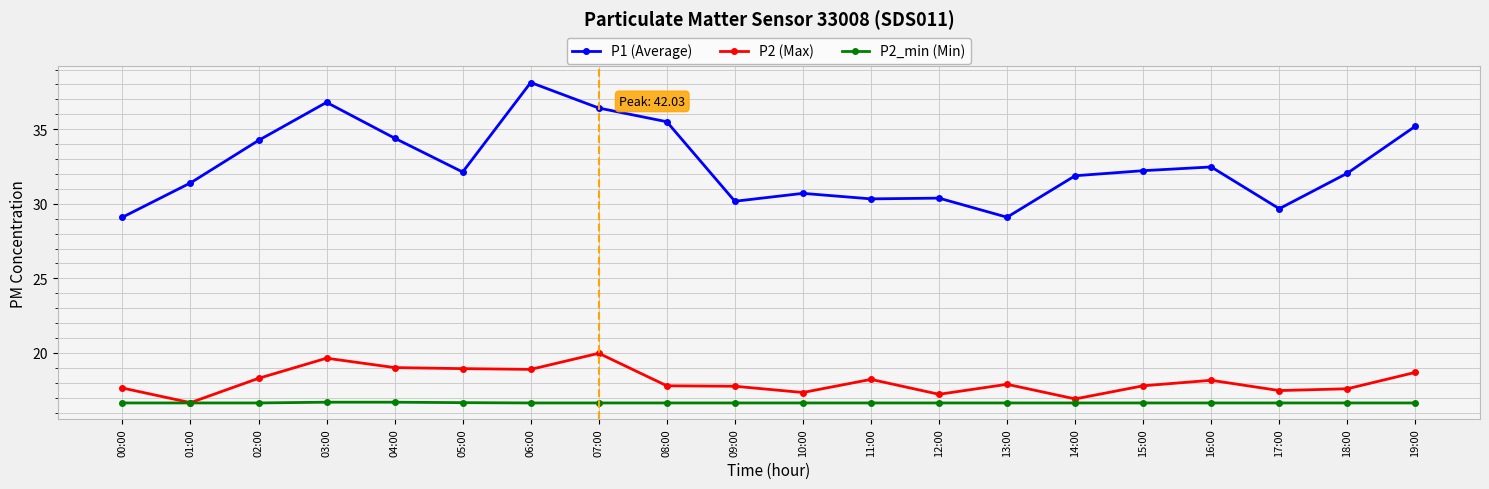

What is the total value across all series at 17:00?

63.8